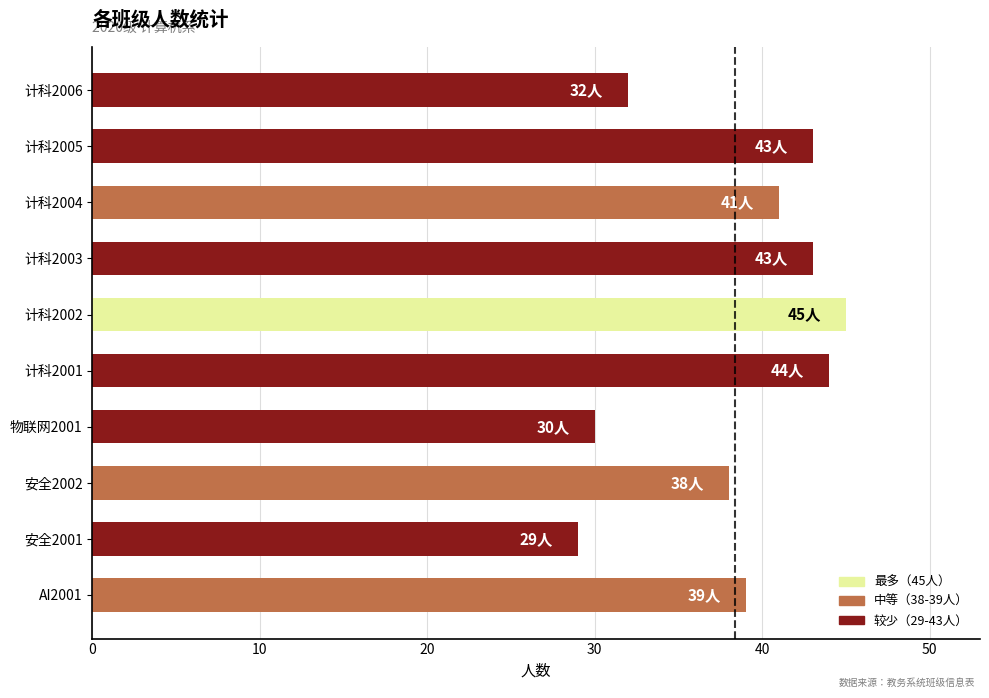

What is the change in value from 计科2002 to 计科2004?

-4